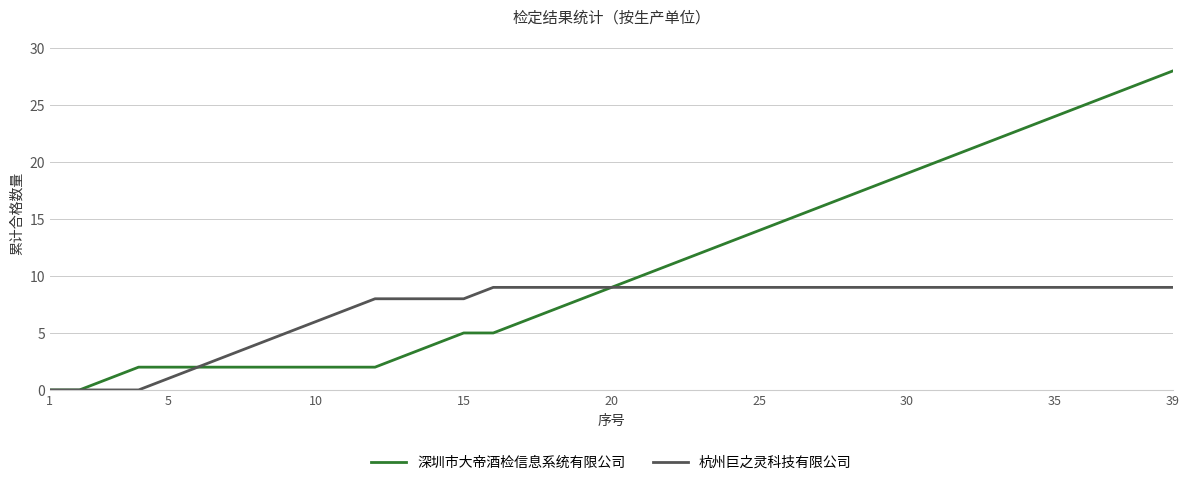

Which series has the largest range (max minus min)?

深圳市大帝酒检信息系统有限公司